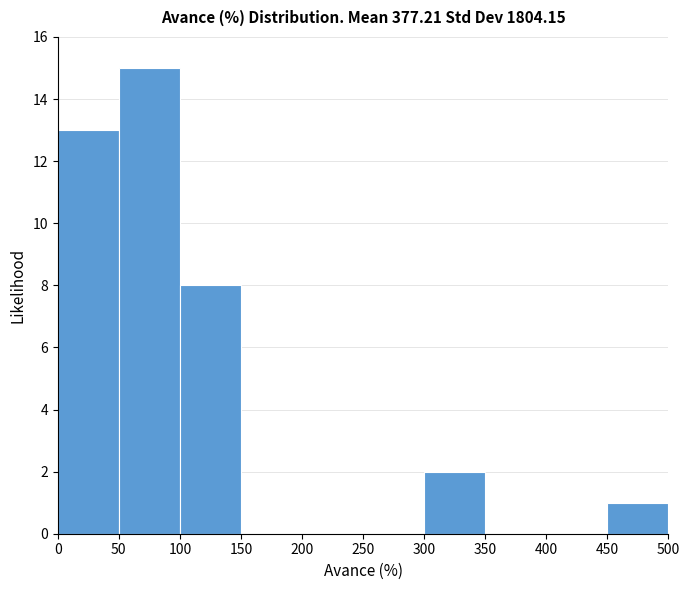

How tall is the bar that spans 300 to 350 on the x-axis? The values are not printed on the chart, so give them approximately, as read against the axis.

2